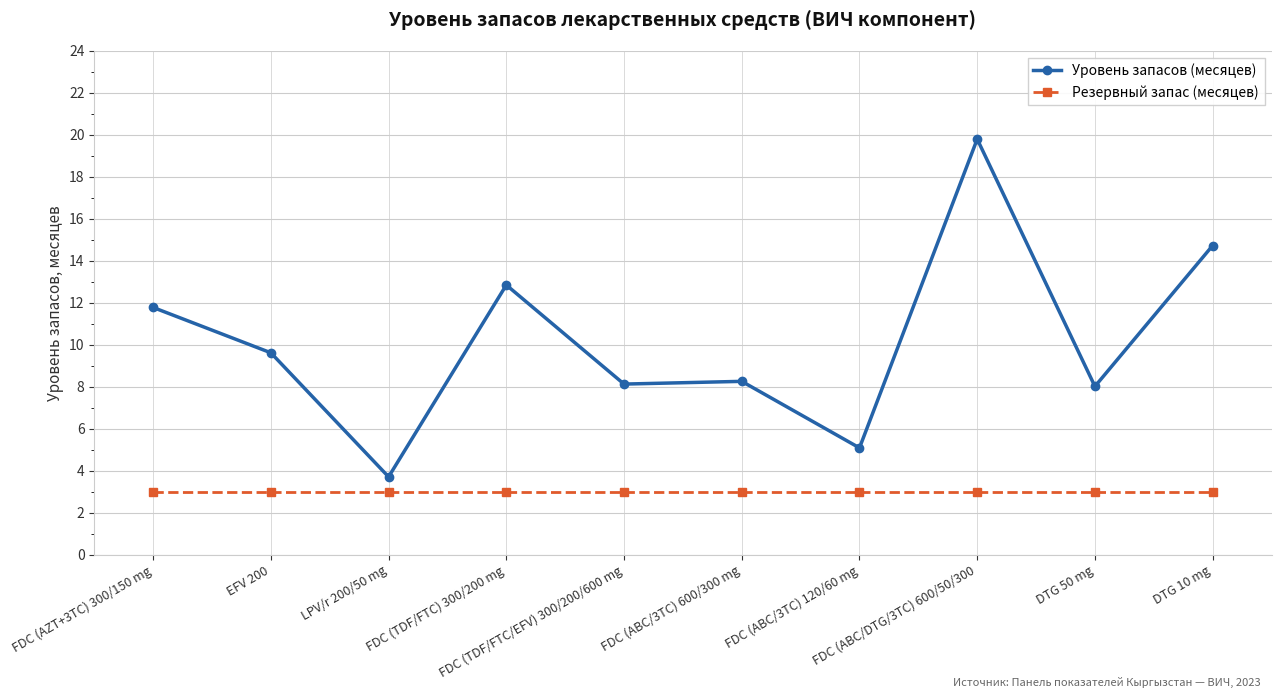

Which series has the largest total across all categories?

Уровень запасов (месяцев)